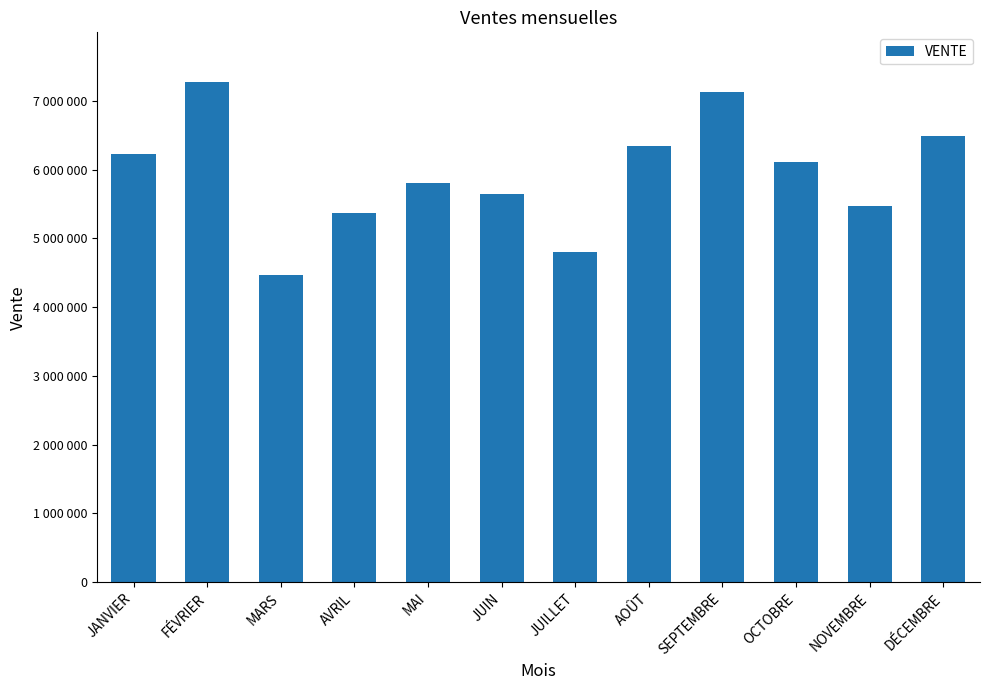

Does the chart contain stacked bars?

No